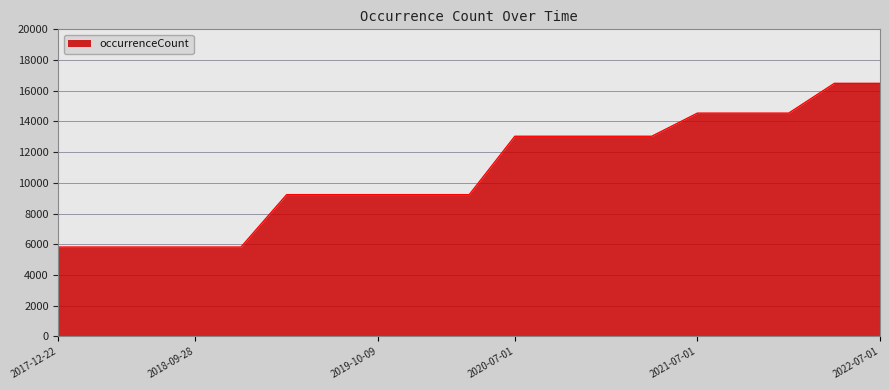

What is the difference between the maximum and minimum values?

10660